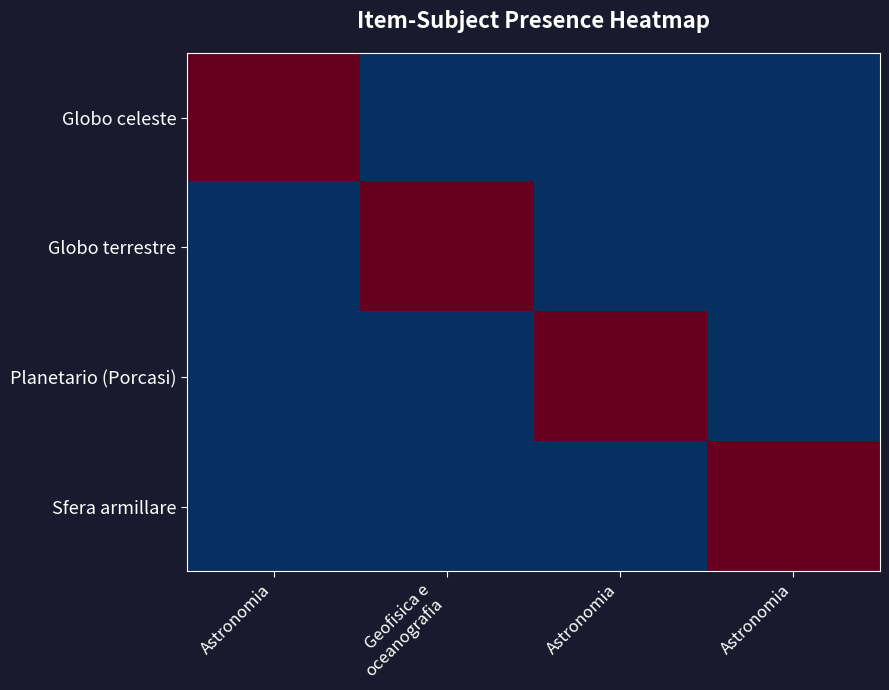

At Geofisica e oceanografia, list the series in order from largest to smallest.

Globo terrestre, Globo celeste, Planetario (Porcasi), Sfera armillare